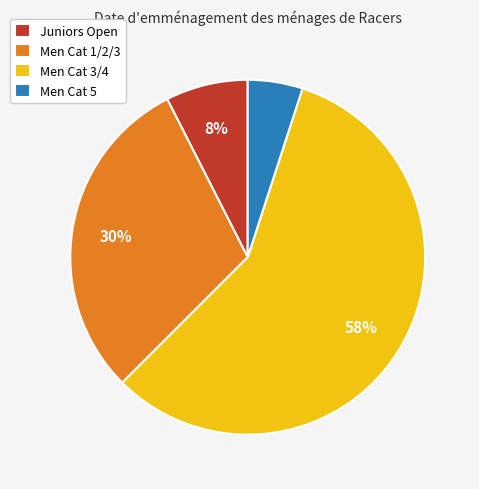

To the nearest percent, what percentage of the pie is Men Cat 5?

5%